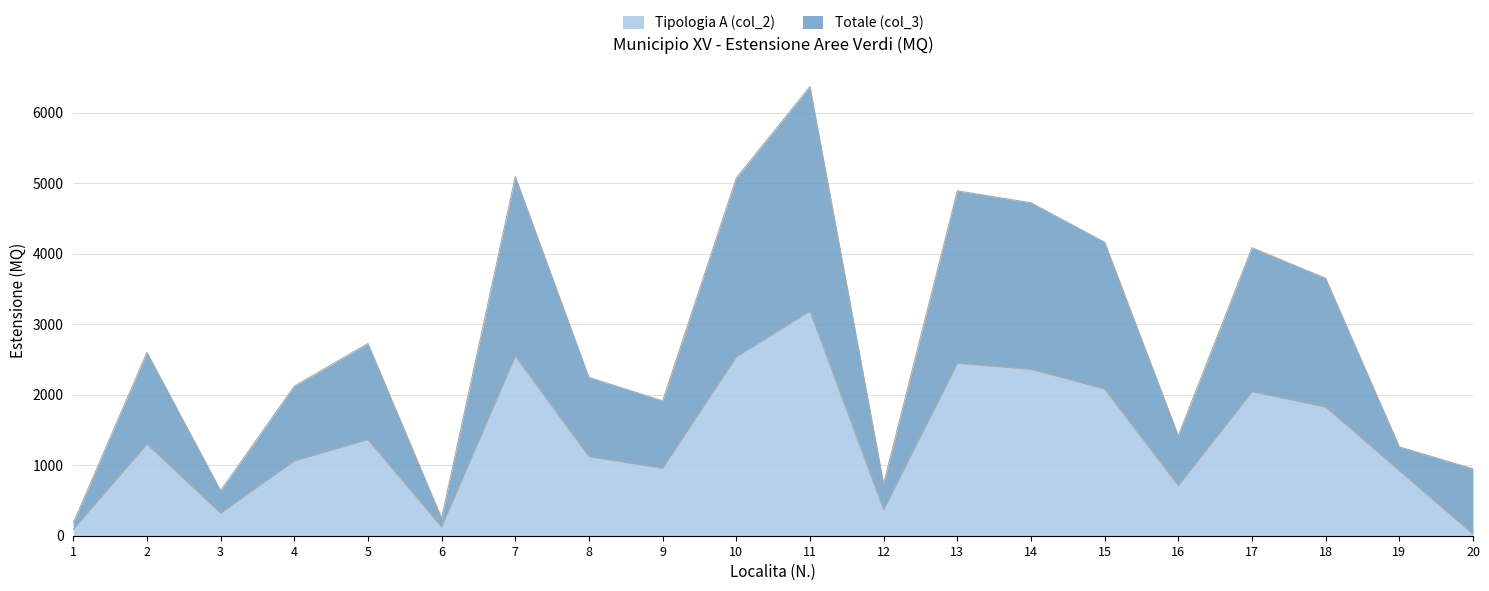

What is the difference between the Totale (col_3) values at 10 and 7?

20